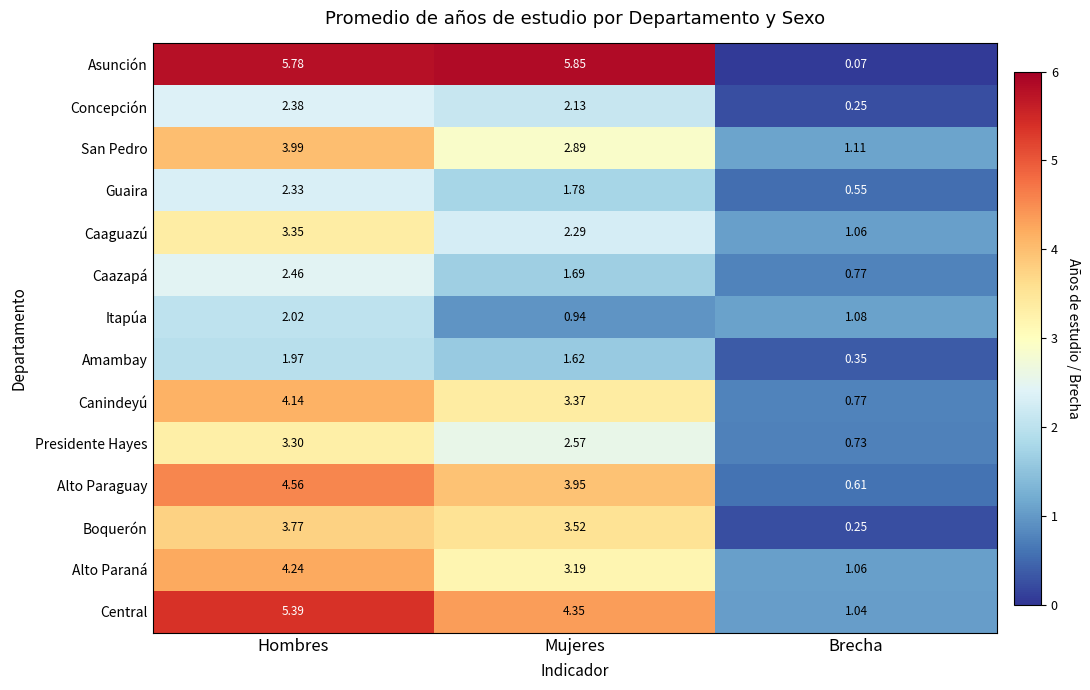

Where does the Alto Paraná series first go above 3?

Hombres